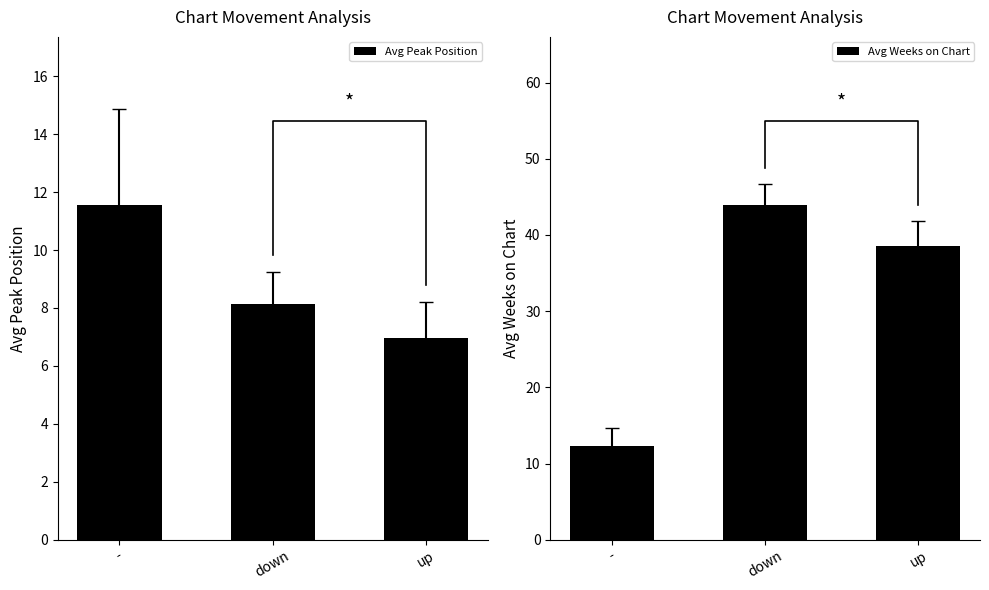

Which category has the highest value across all series?

down